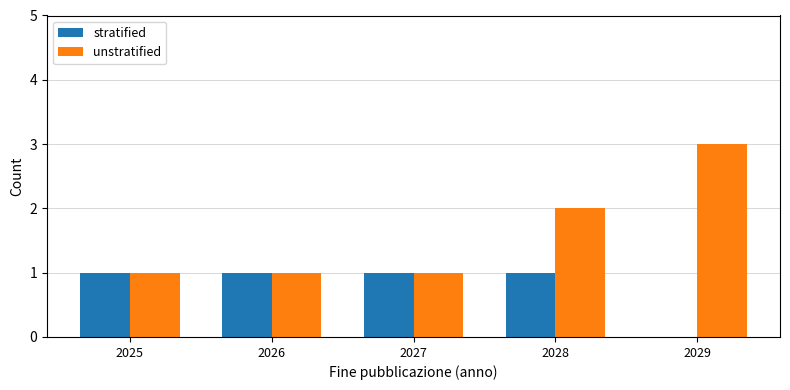

Are the bars horizontal?

No